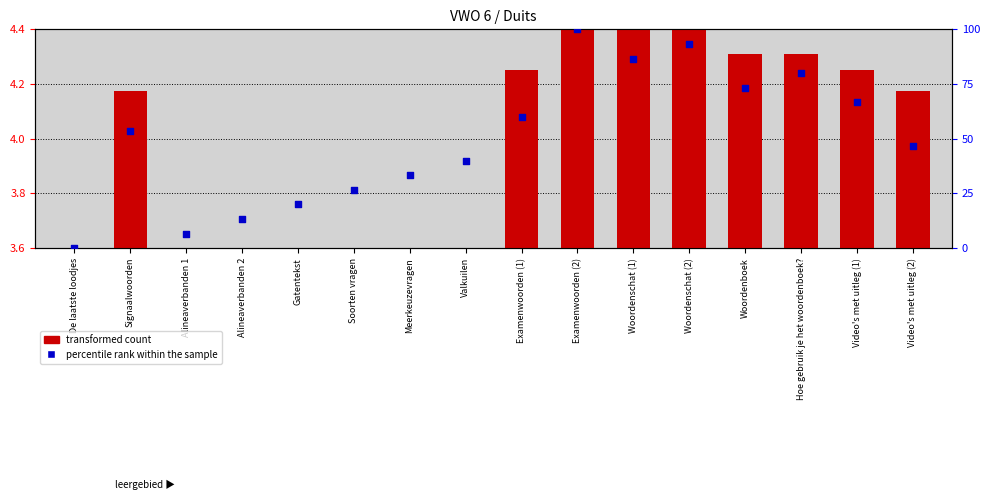

Which series has the largest total across all categories?

percentile rank within the sample